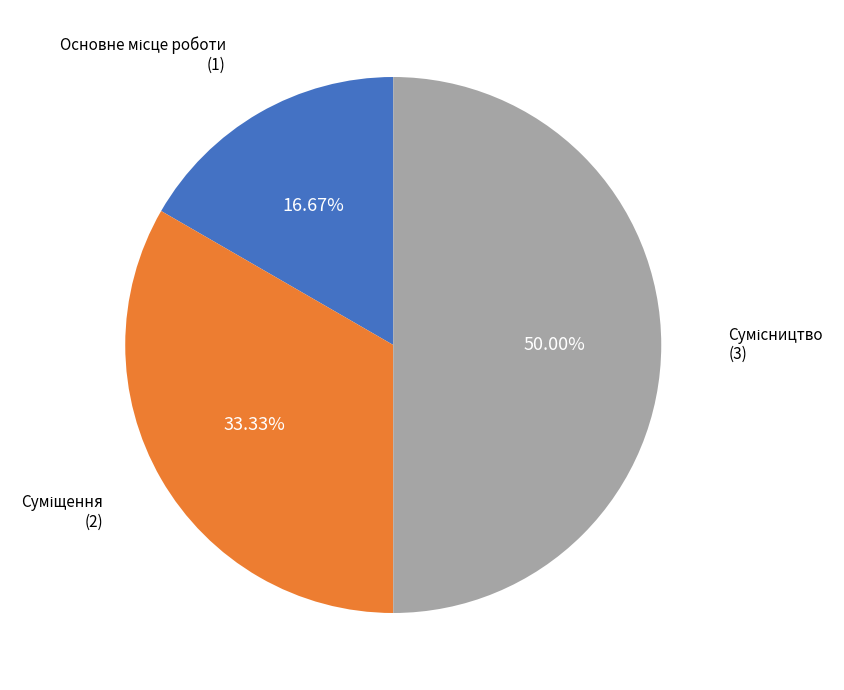

Rank the categories by value from highest to lowest.

Сумісництво, Суміщення, Основне місце роботи